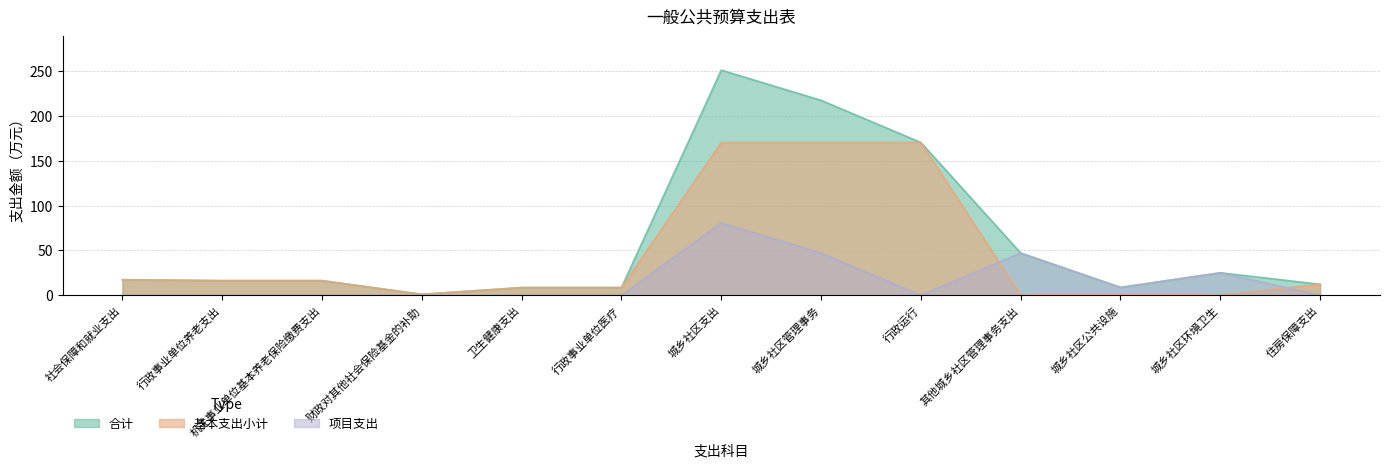

How many values in 基本支出小计 are above zero?

10